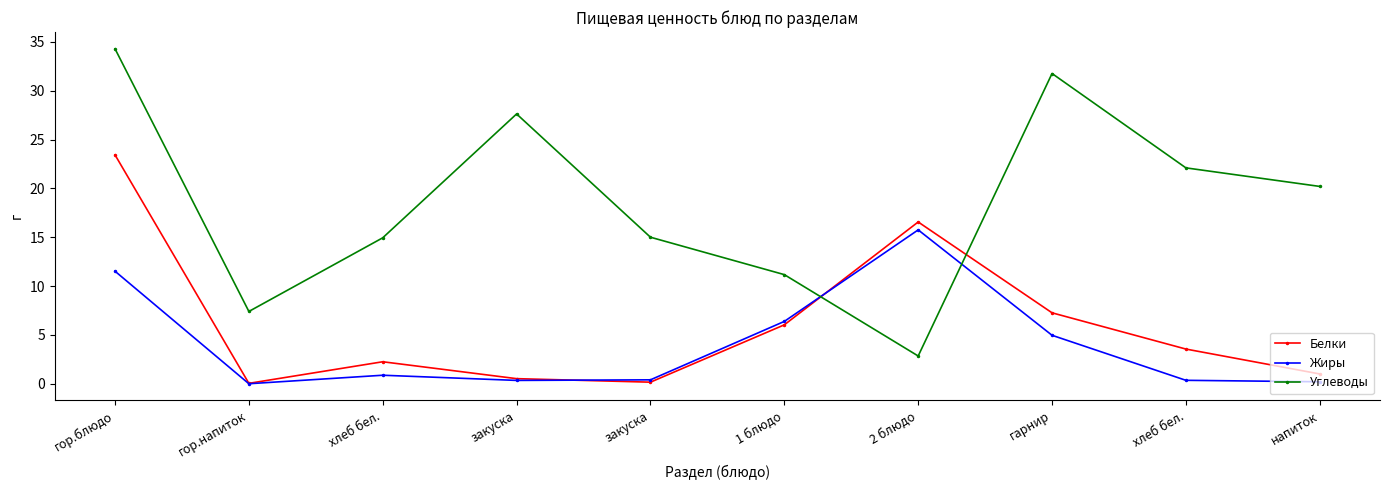

What is the label of the 2nd point from the left?

гор.напиток